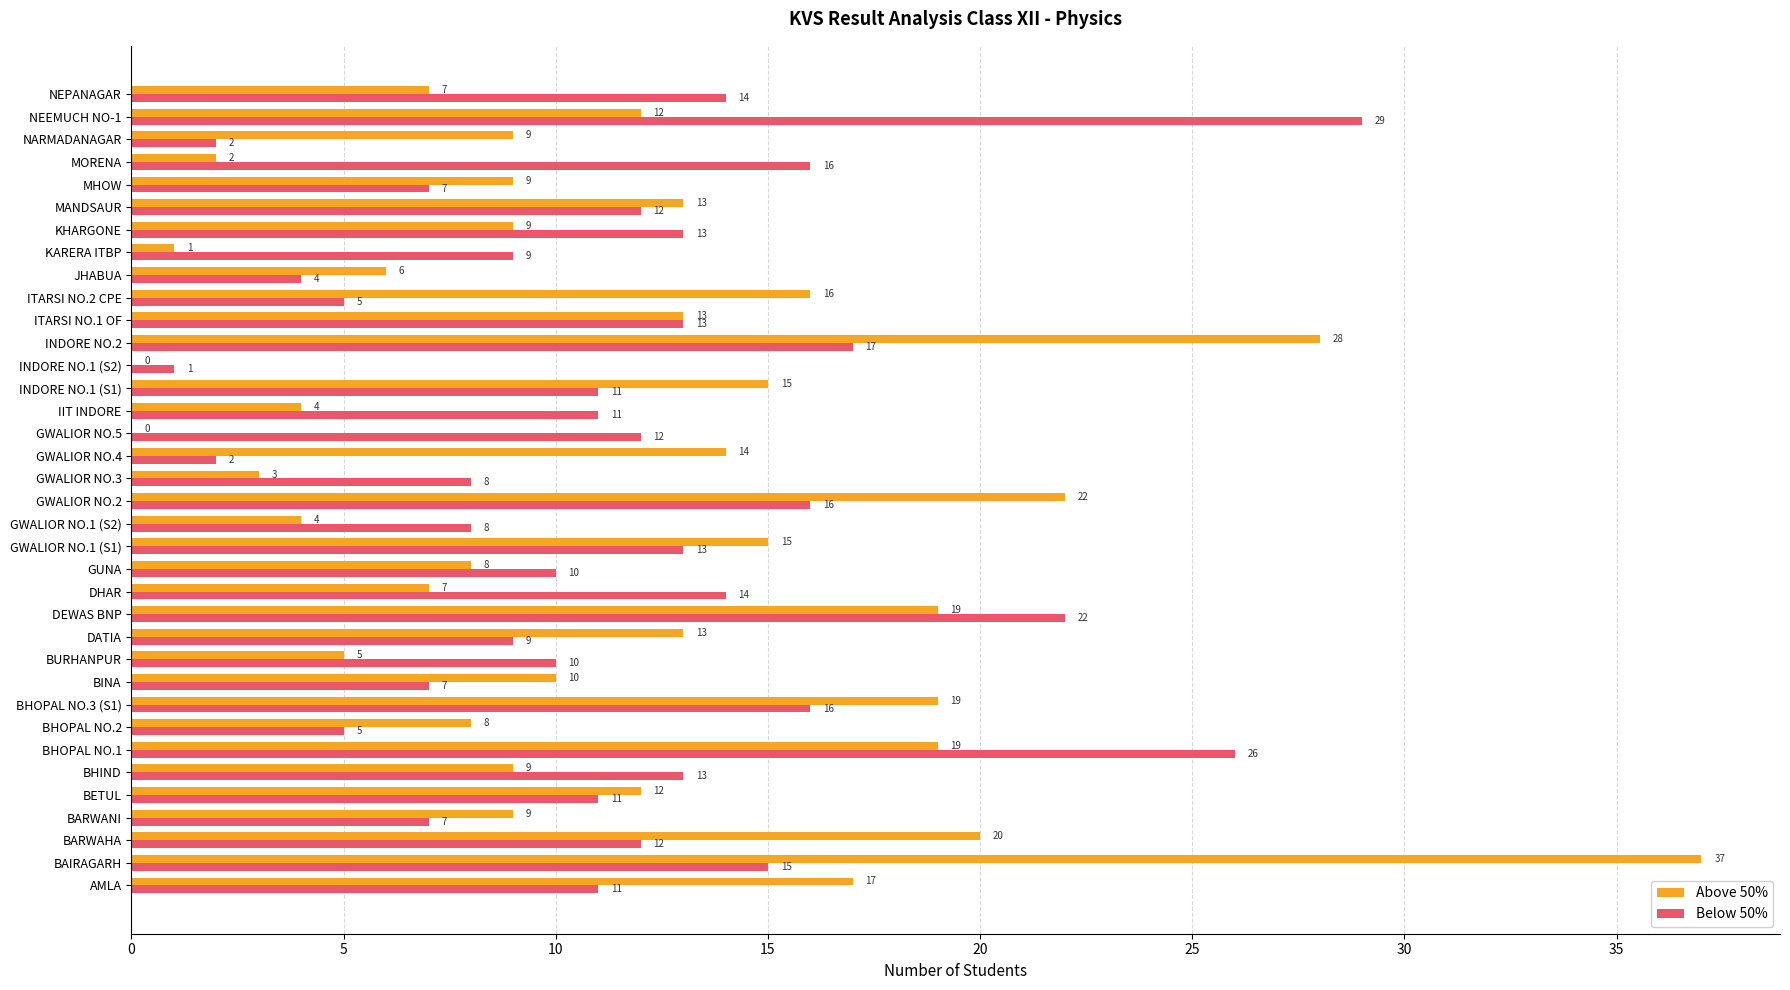

How many data points does each series have?

36